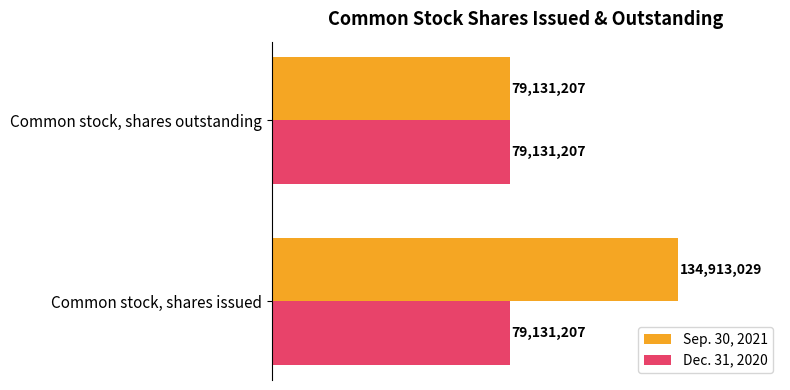

What are all the series names shown in the legend?

Sep. 30, 2021, Dec. 31, 2020